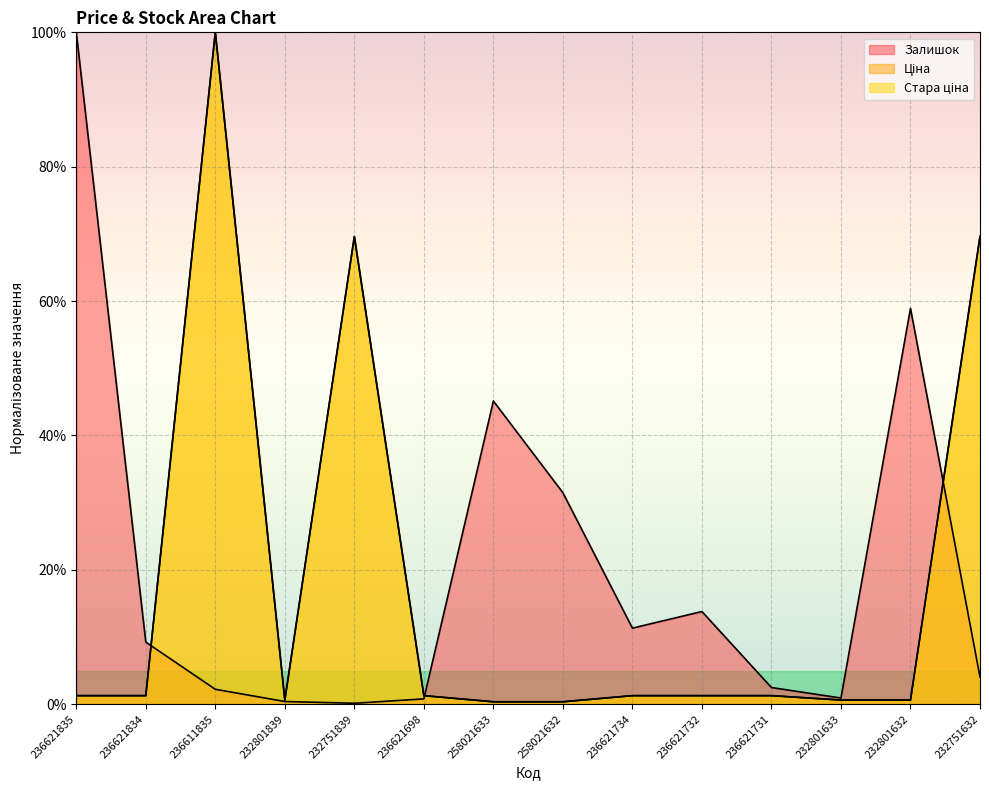

What are all the series names shown in the legend?

Залишок, Ціна, Стара ціна